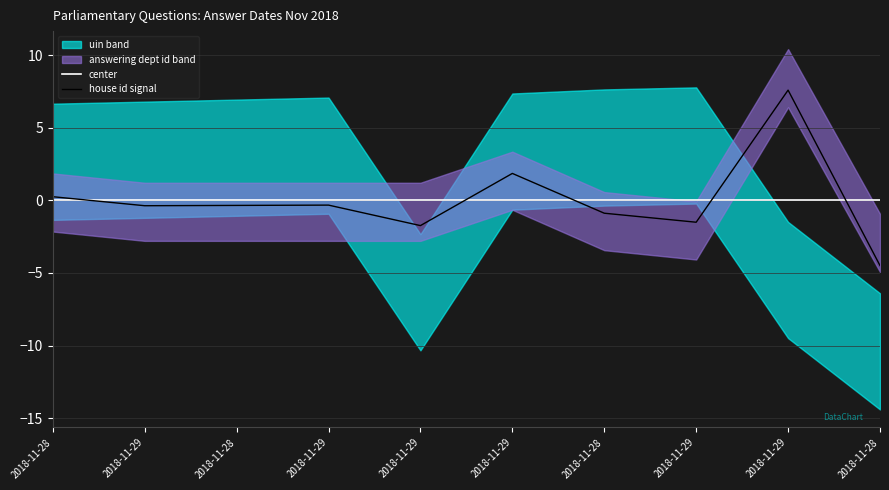

True or false: house id signal and center cross at least once.

True